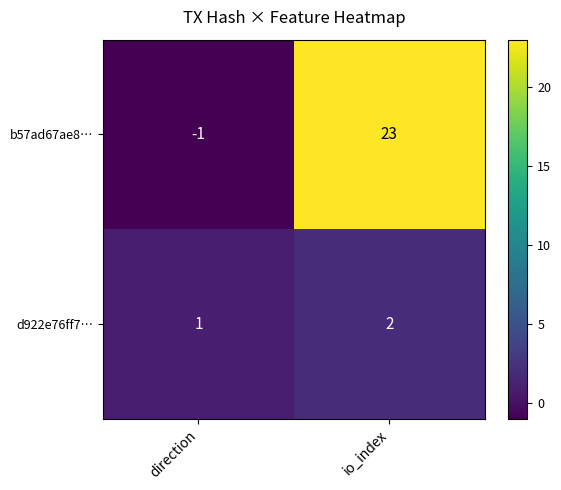

True or false: b57ad67ae8… has a value of 36 at io_index.

False